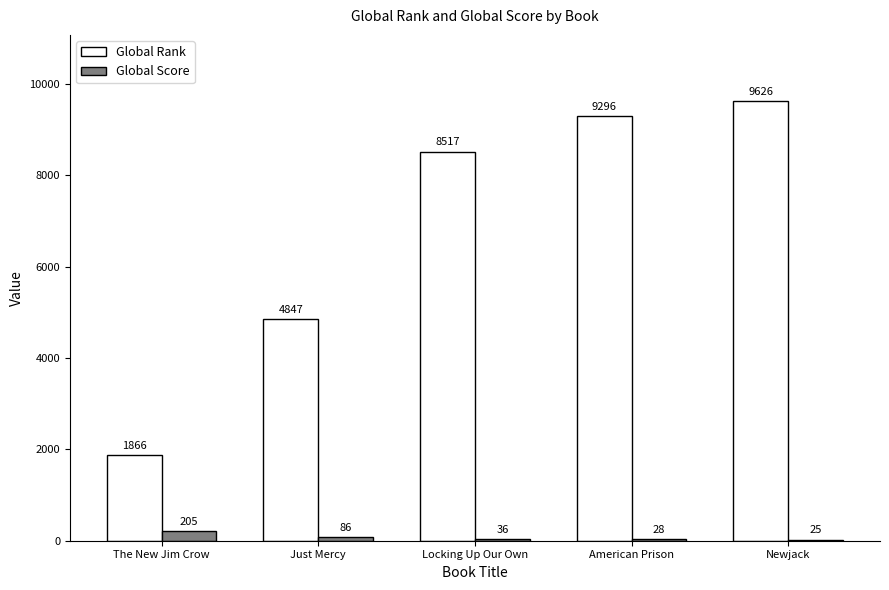

At which category does the chart reach its peak across all series?

Newjack